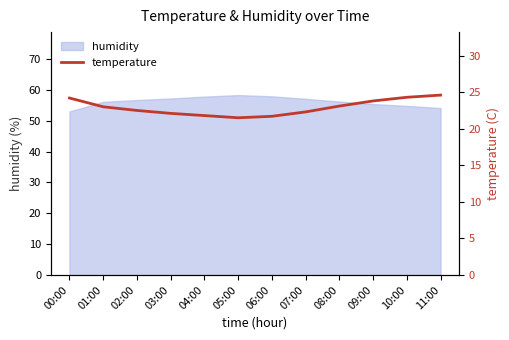

How many categories are shown in the chart?

12